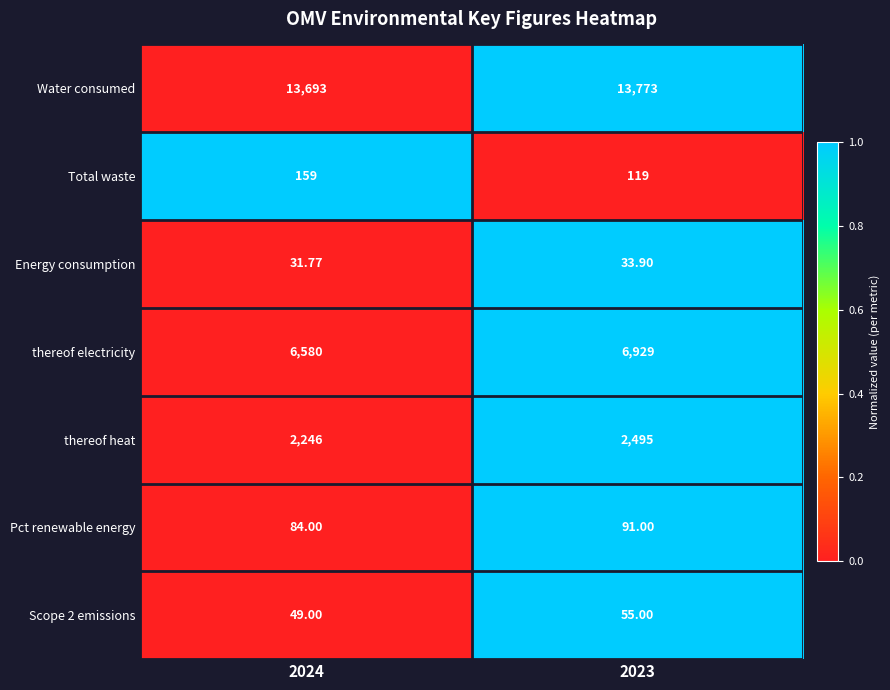

Between 2024 and 2023, which series saw the biggest shift?

thereof electricity